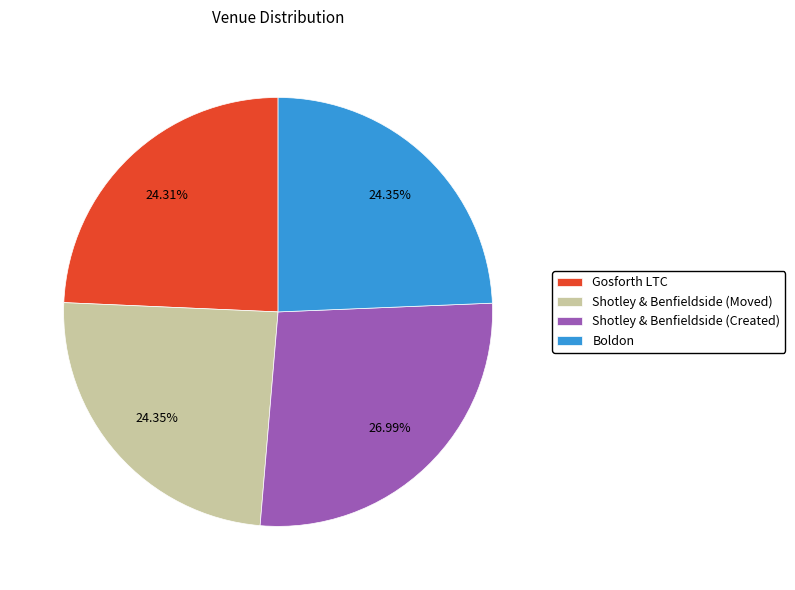

To the nearest percent, what portion does Gosforth LTC represent?

24%